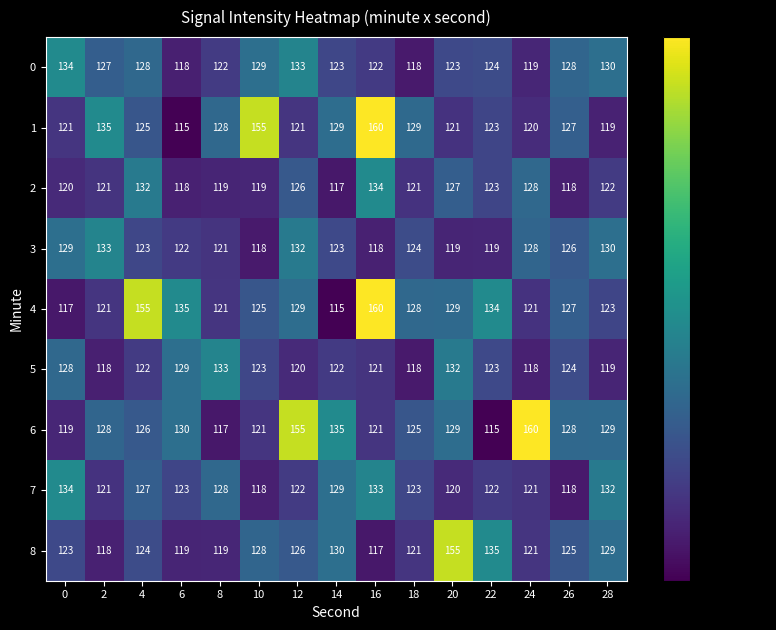

Which series has the largest total across all categories?

4